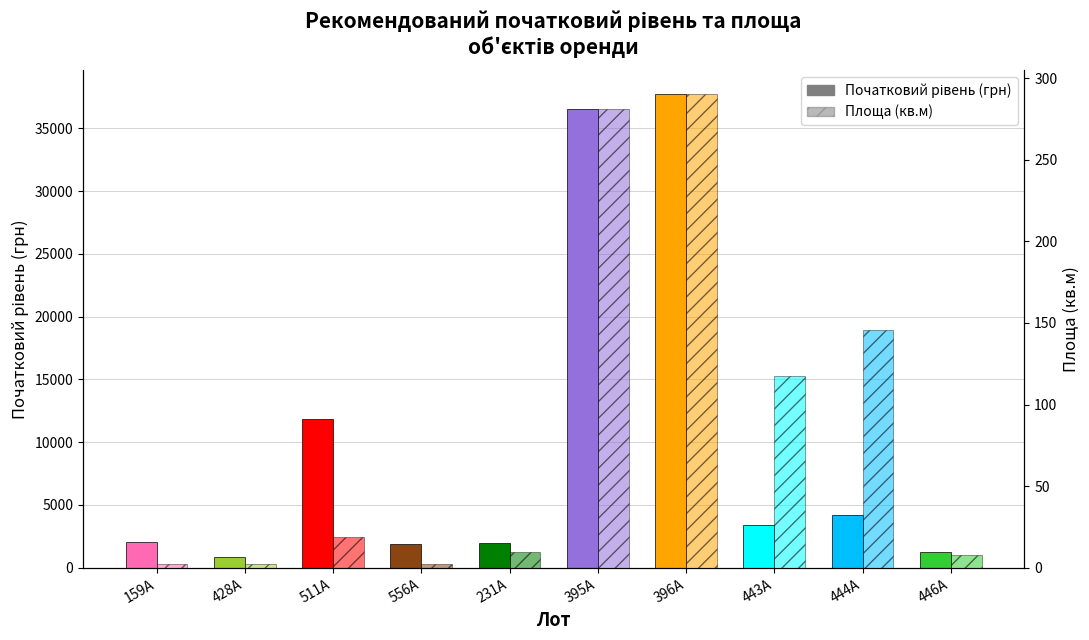

Which has a higher value, 396А or 444А?

396А